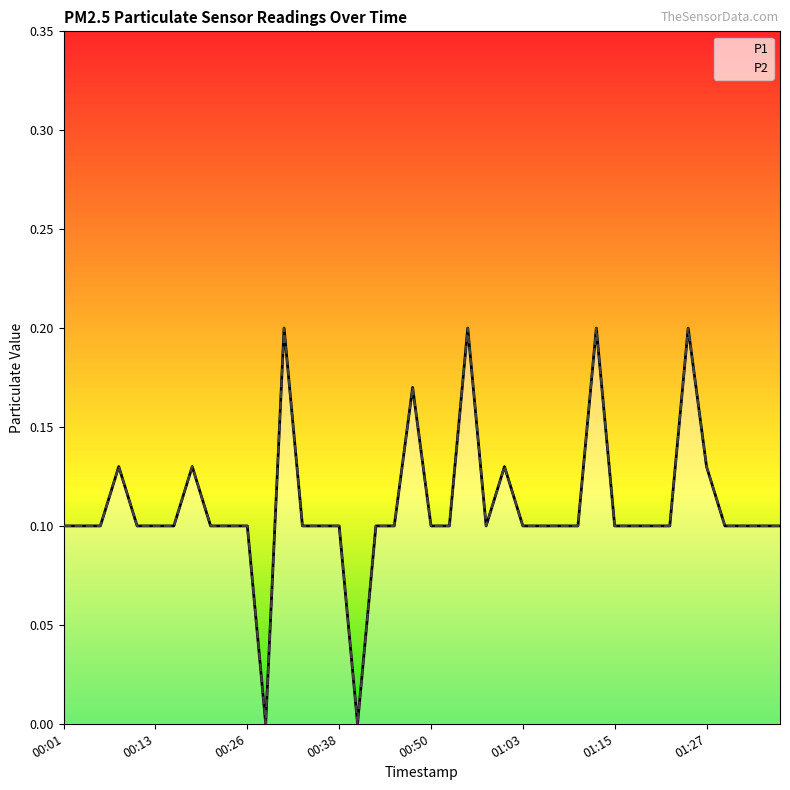

Reading left to right, extract all data points from this chart.

P1: 0.1	0.1	0.1	0.1	0.1	0.1	0.1	0.1	0.1	0.1	0.1	0.0	0.2	0.1	0.1	0.1	0.0	0.1	0.1	0.2	0.1	0.1	0.2	0.1	0.1	0.1	0.1	0.1	0.1	0.2	0.1	0.1	0.1	0.1	0.2	0.1	0.1	0.1	0.1	0.1
P2: 0.1	0.1	0.1	0.1	0.1	0.1	0.1	0.1	0.1	0.1	0.1	0.0	0.2	0.1	0.1	0.1	0.0	0.1	0.1	0.2	0.1	0.1	0.2	0.1	0.1	0.1	0.1	0.1	0.1	0.2	0.1	0.1	0.1	0.1	0.2	0.1	0.1	0.1	0.1	0.1